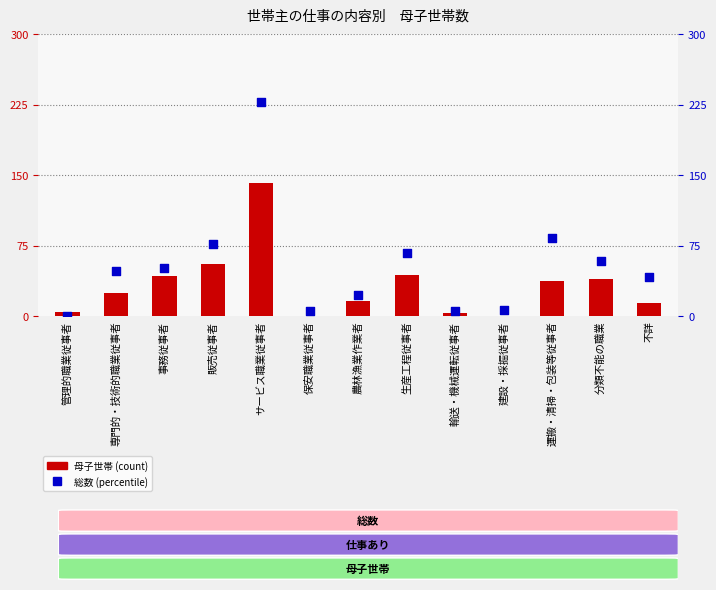

Which series has the widest spread of Y values?

総数 (percentile)